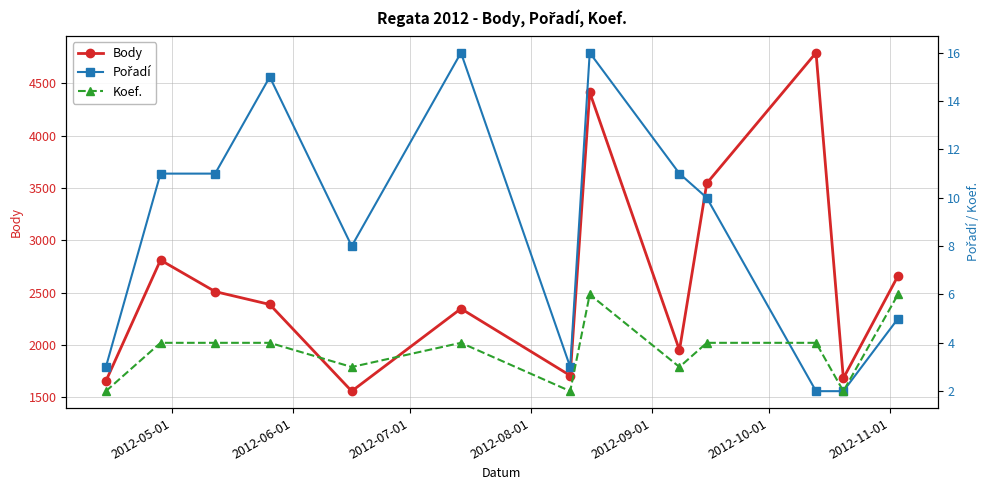

What is the value of the Body point at the 3rd from the left?

2511